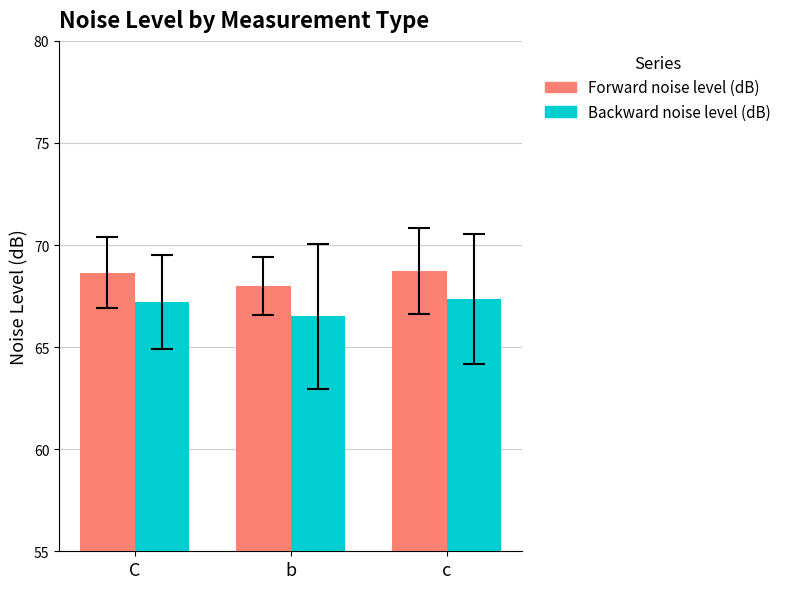

What is the minimum value shown in the chart?

66.5